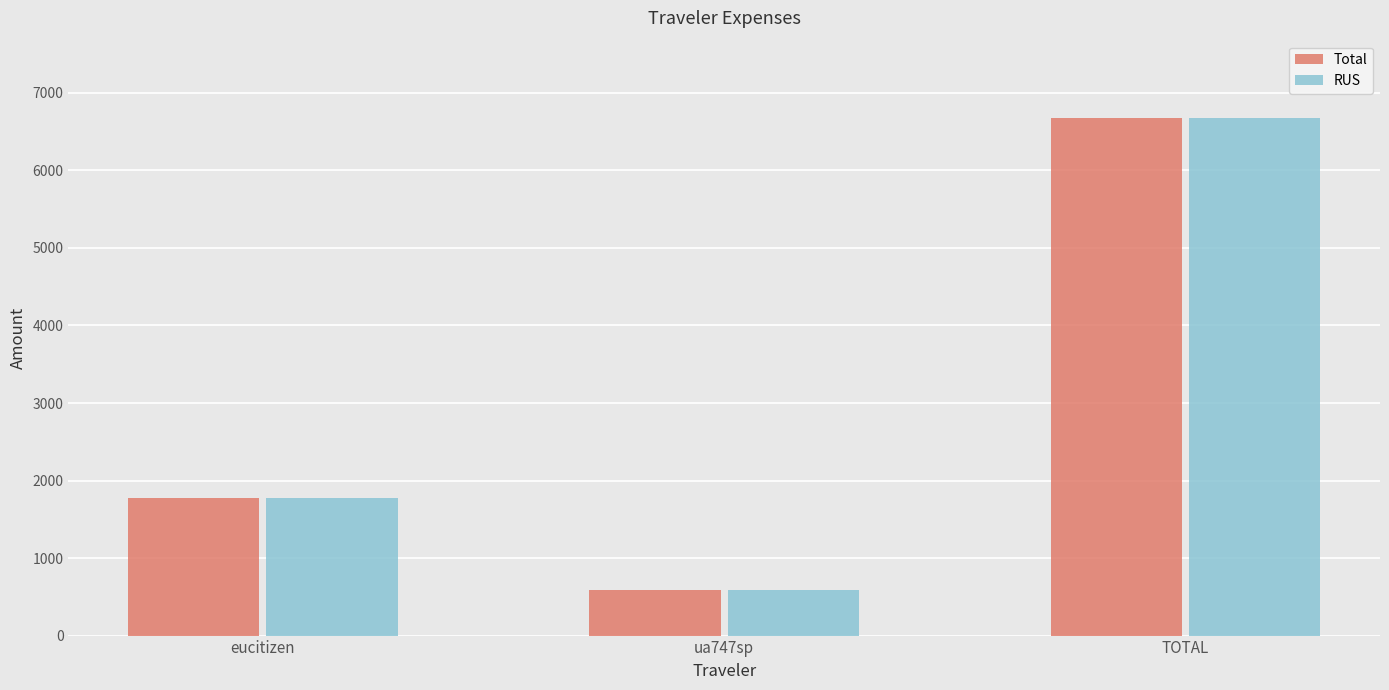

What position from the left is TOTAL?

3